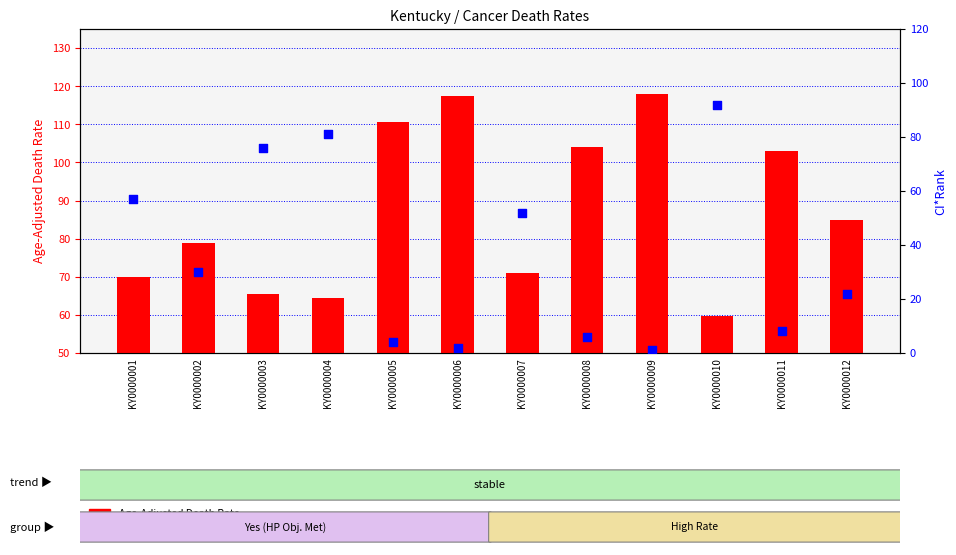

Is the value of CI*Rank at KY0000002 greater than the value of Age-Adjusted Death Rate at KY0000002?

No